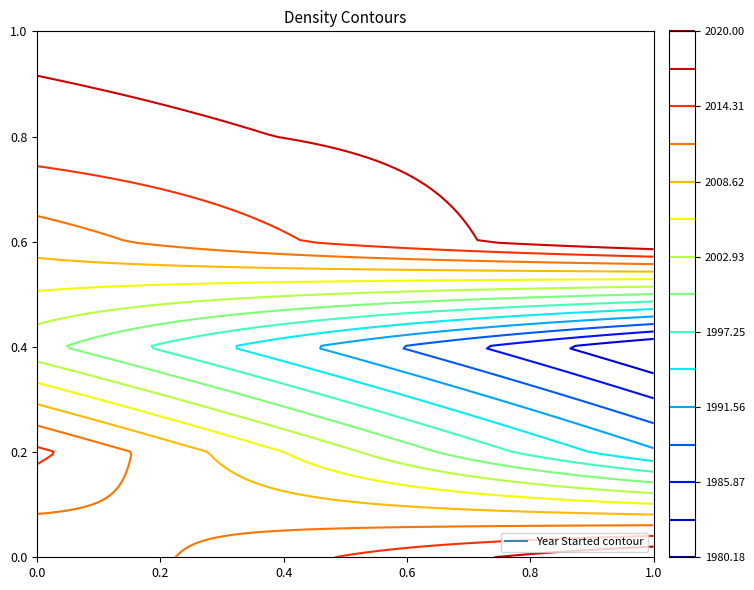

What is the minimum value shown in the chart?

1980